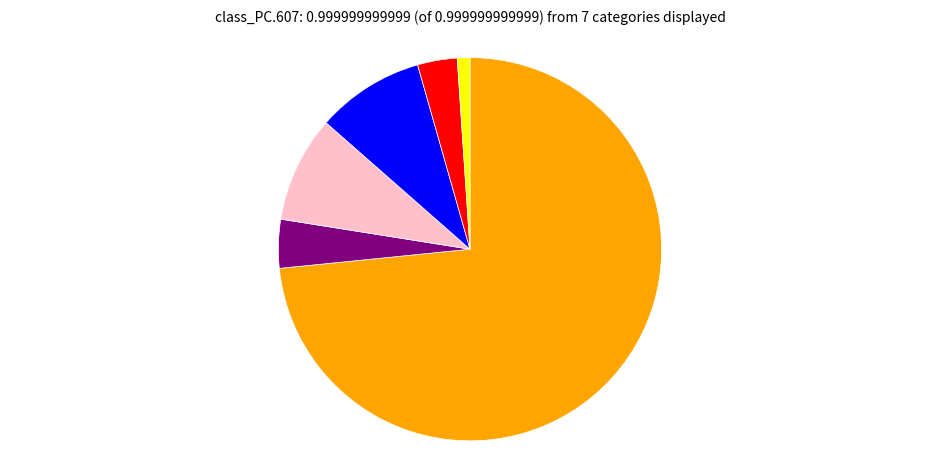

Is there a majority slice in this chart?

Yes